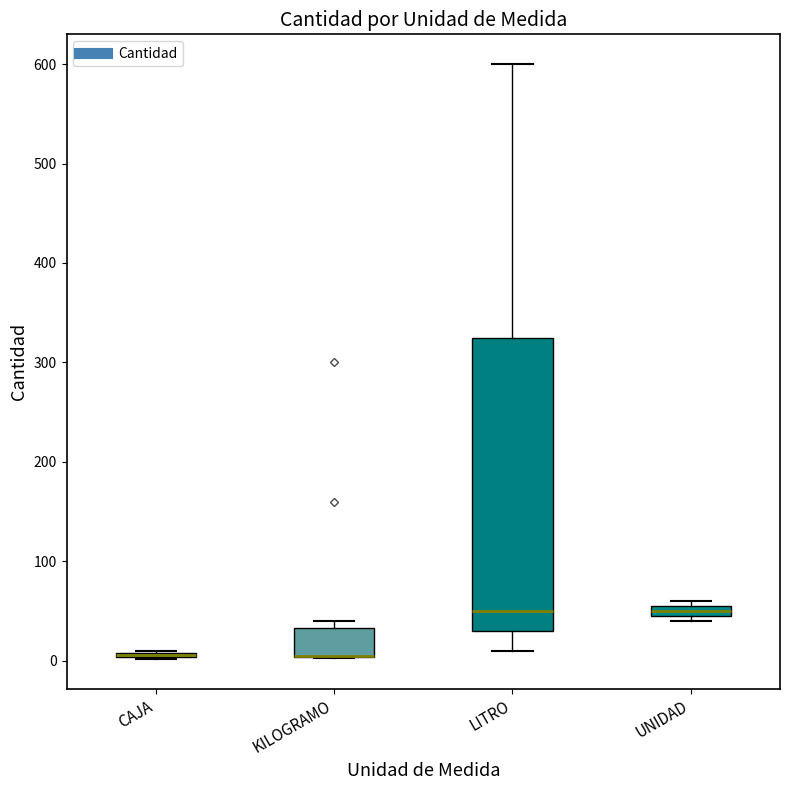

Where is the upper edge of the box for KILOGRAMO on the y-axis? The values are not printed on the chart, so give them approximately, as read against the axis.

30